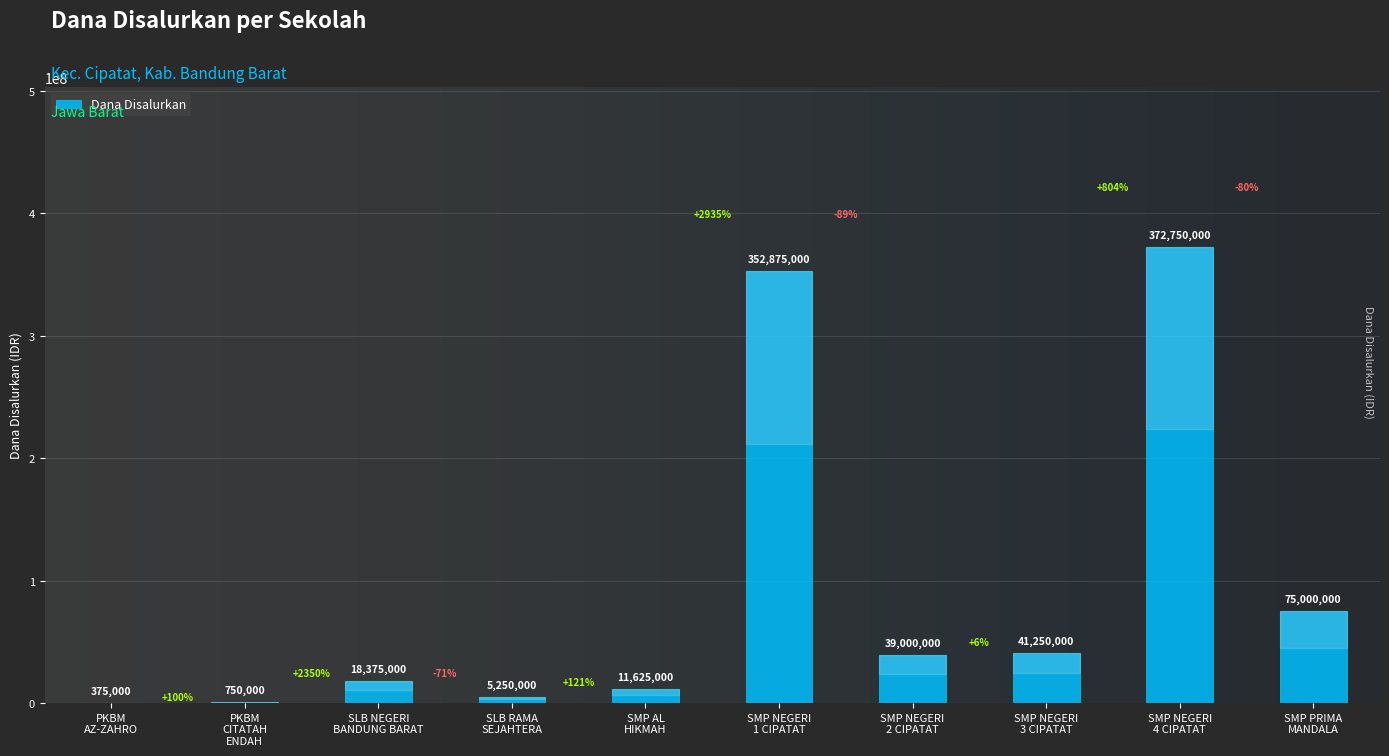

What is the maximum value shown in the chart?

372750000